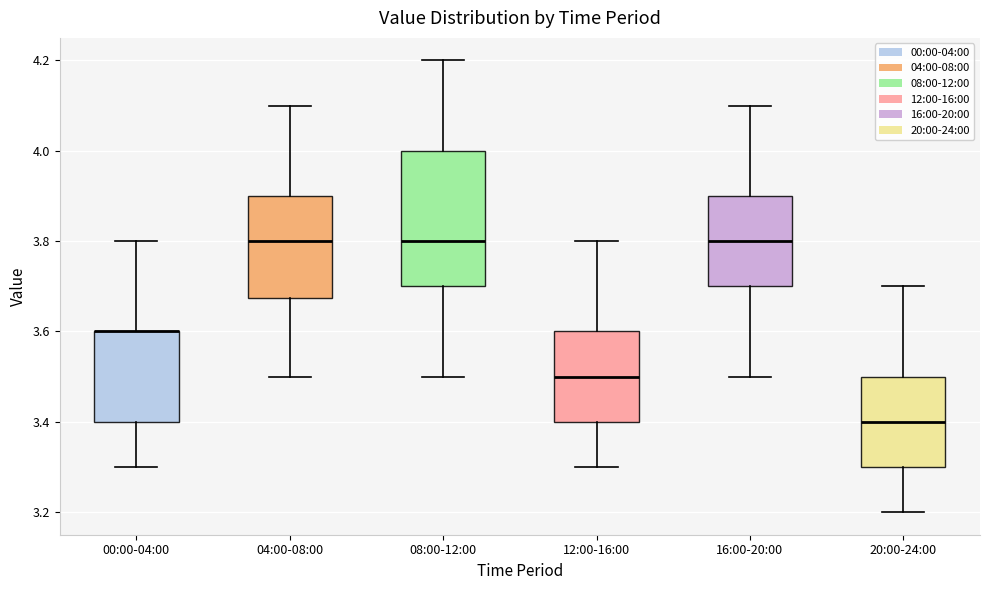

Comparing the boxes themselves (not the whiskers), which one is the tallest?

08:00-12:00